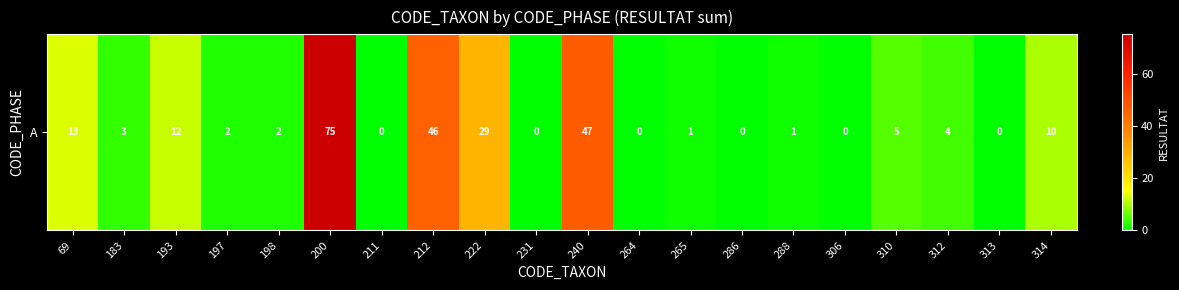

Reading left to right, extract all data points from this chart.

69=13	183=3	193=12	197=2	198=2	200=75	211=0	212=46	222=29	231=0	240=47	264=0	265=1	286=0	288=1	306=0	310=5	312=4	313=0	314=10